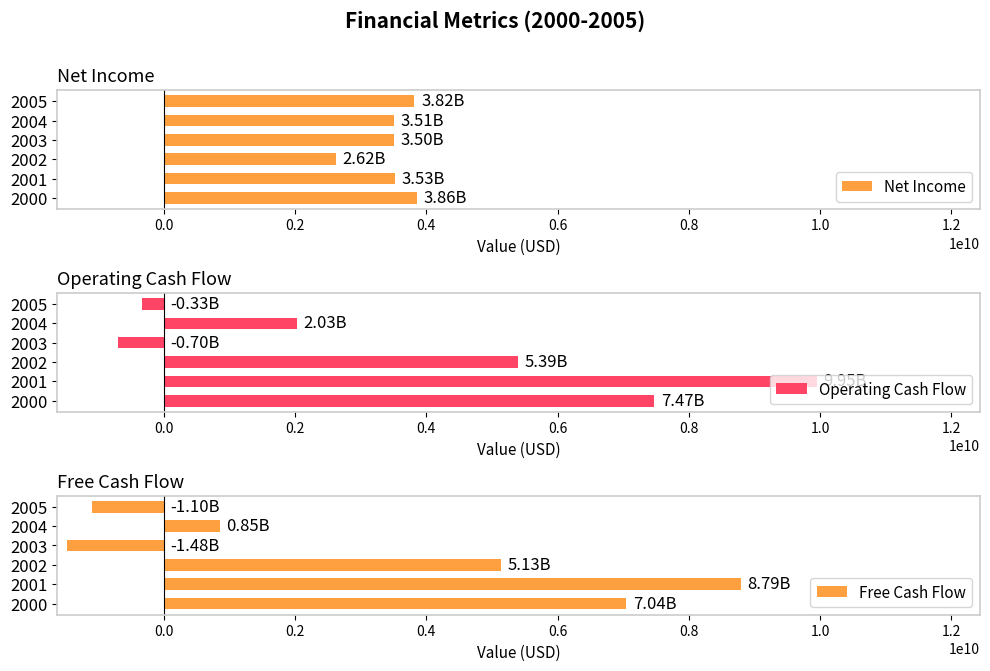

Which series has the largest total across all categories?

Operating Cash Flow